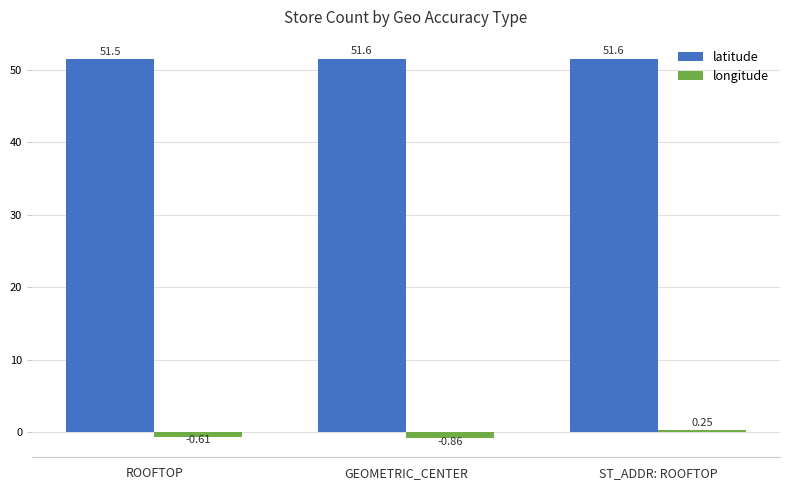

How many groups of bars are there?

3